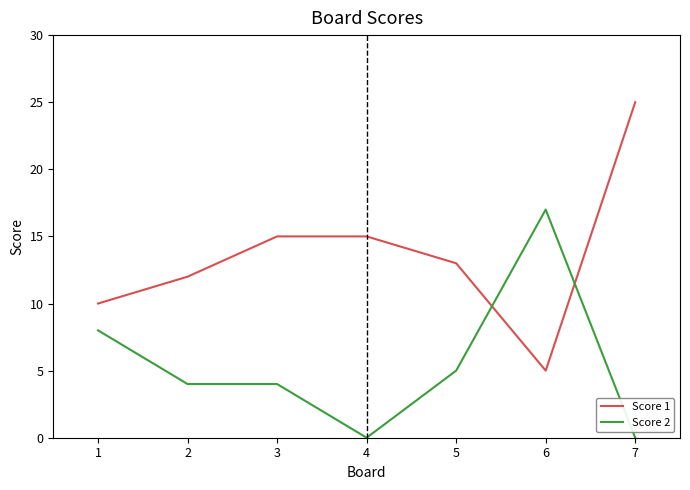

What is the minimum value for Score 1?

5